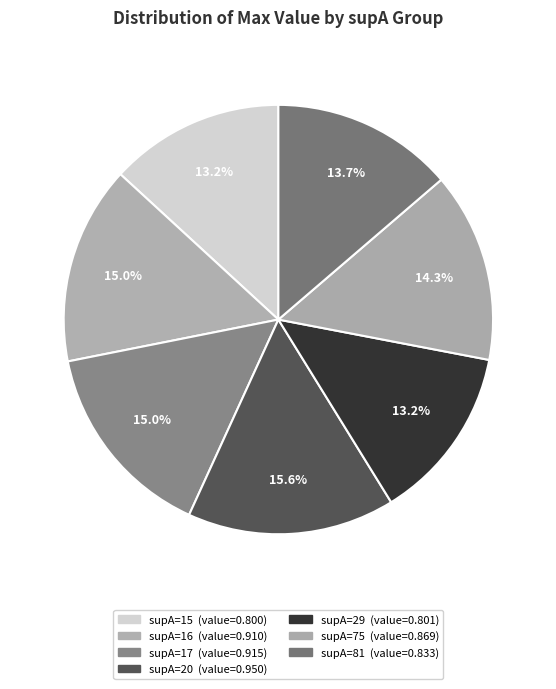

Count the number of slices in the pie.

7